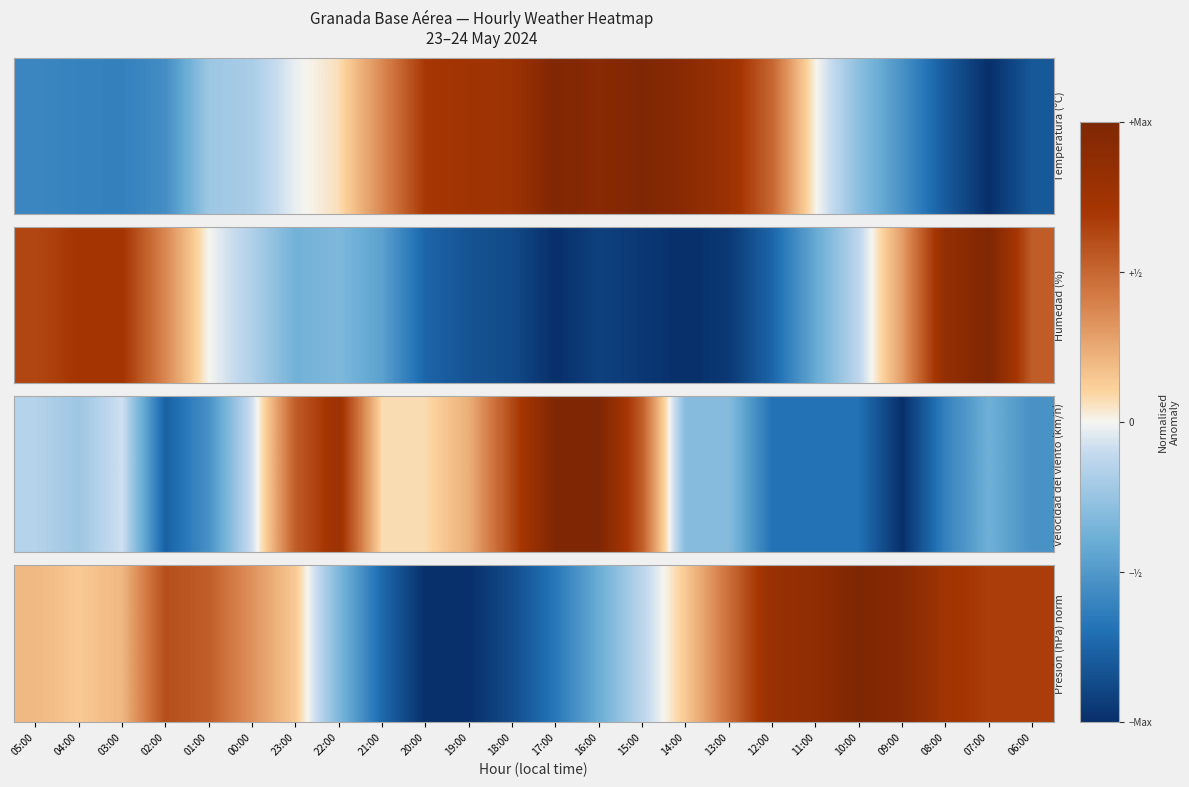

The chart shows a value of 0.3 at 12:00. True or false?

False